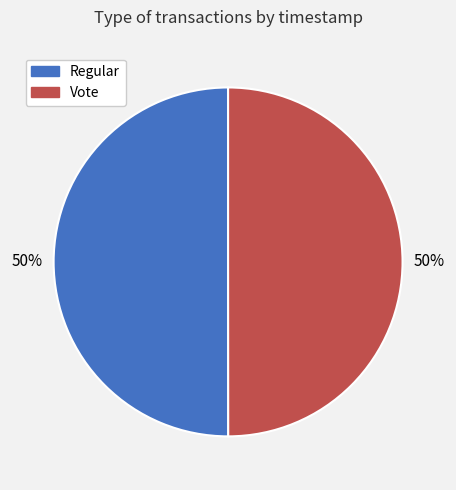

Approximately how many times larger is the value at Vote compared to Regular?

1.0